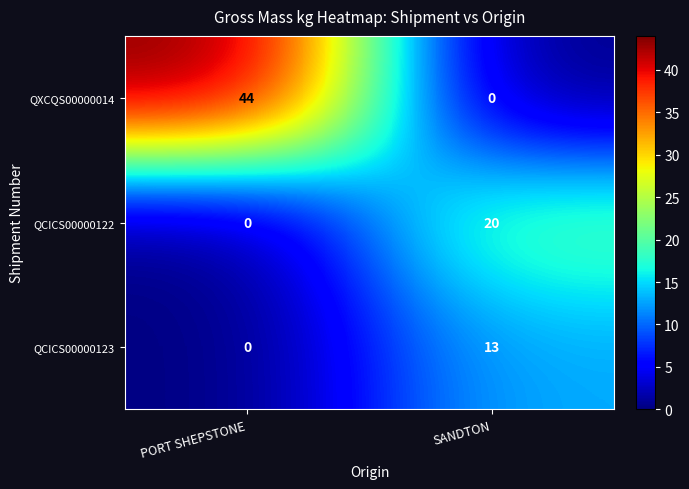

At SANDTON, list the series in order from largest to smallest.

QCICS00000122, QCICS00000123, QXCQS00000014